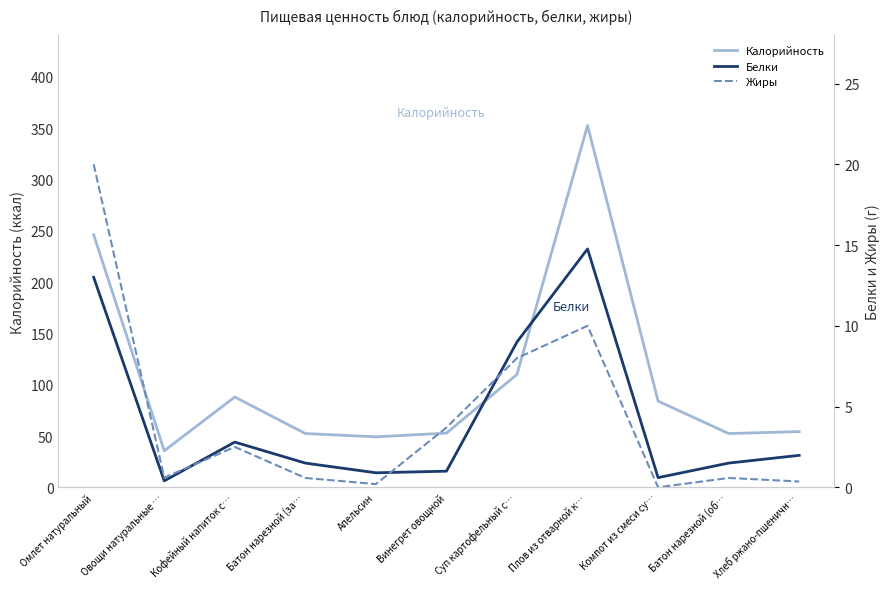

What is the sum of all Белки values?

47.4